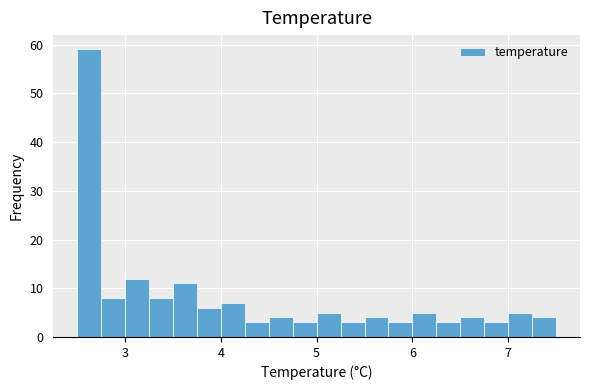

Around what value on the x-axis is the tallest bar? Give the approximate position of its centre, as read against the axis.

2.6